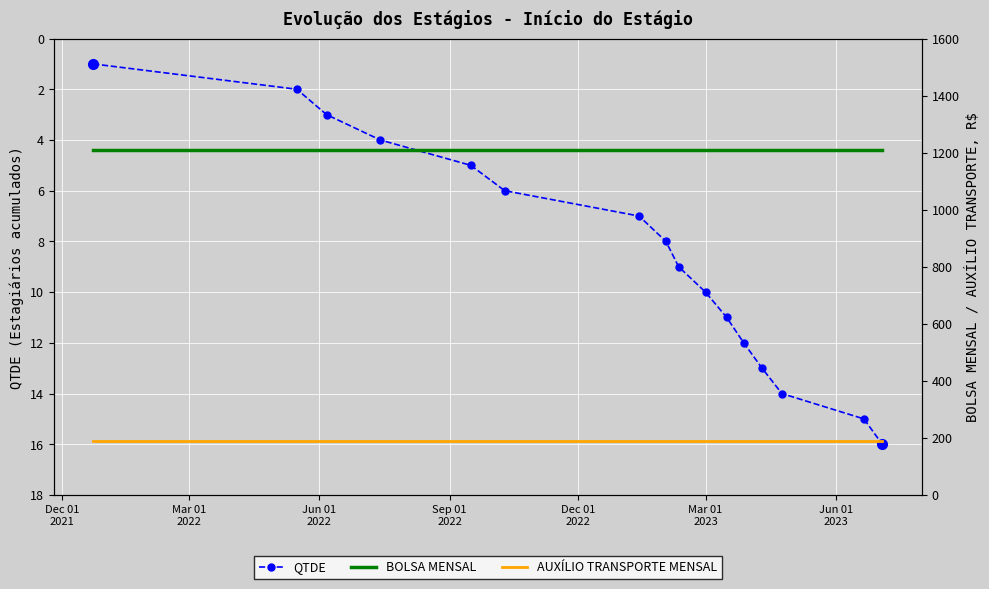

True or false: QTDE has more than 0 points higher than both neighbors.

False